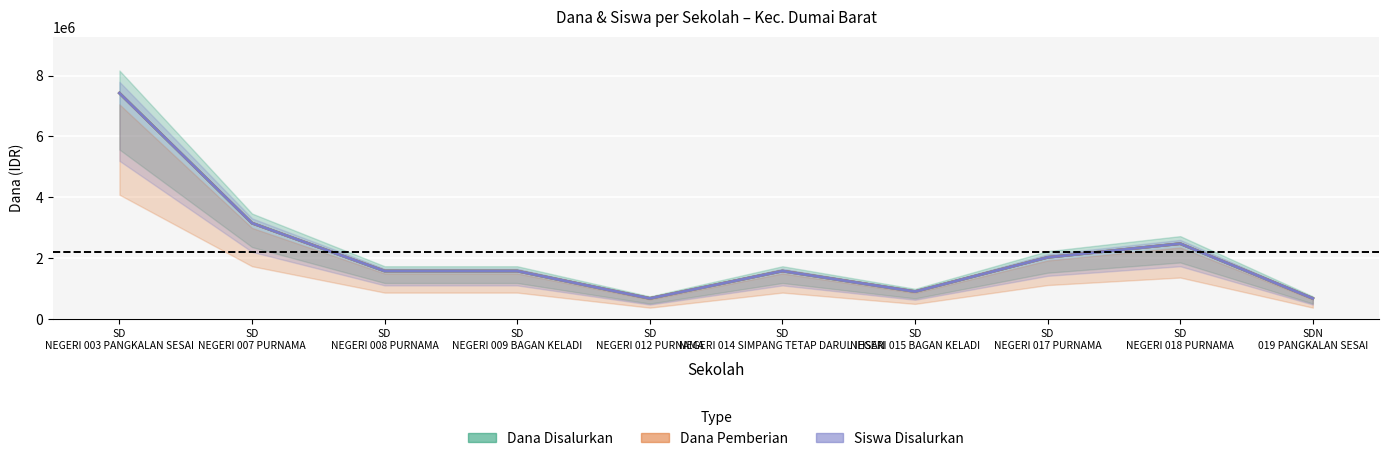

True or false: Dana Pemberian has a value of 900000.0 at SD
NEGERI 015 BAGAN KELADI.

True